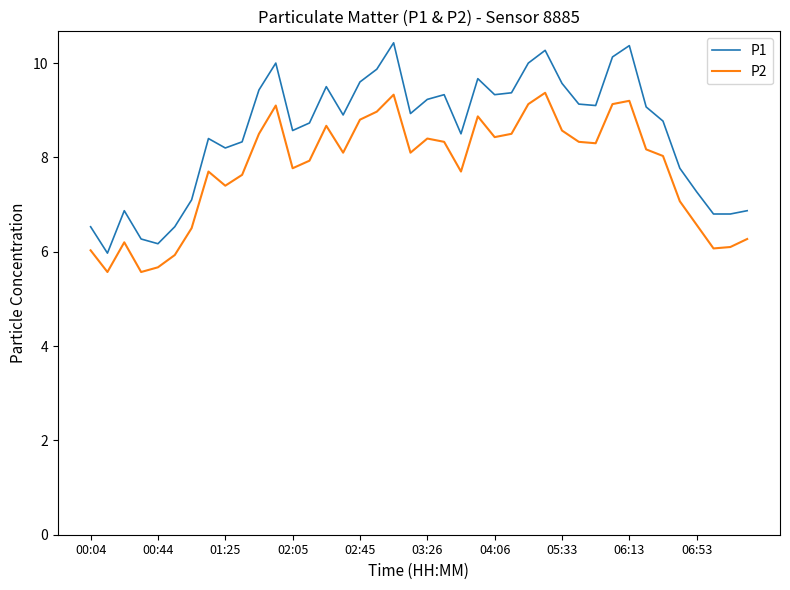

What is the average value of the P1 series?

8.5